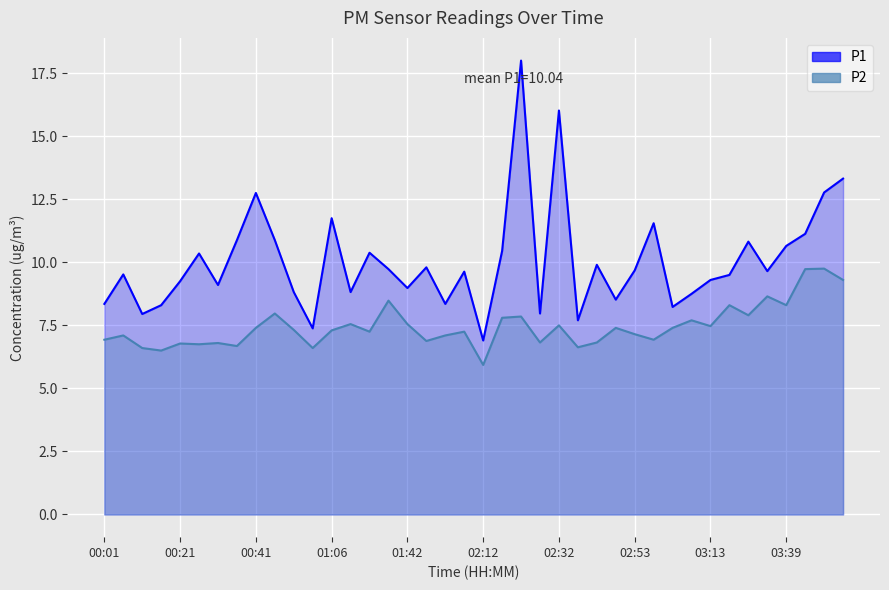

Which label corresponds to the largest value in the chart?

02:22